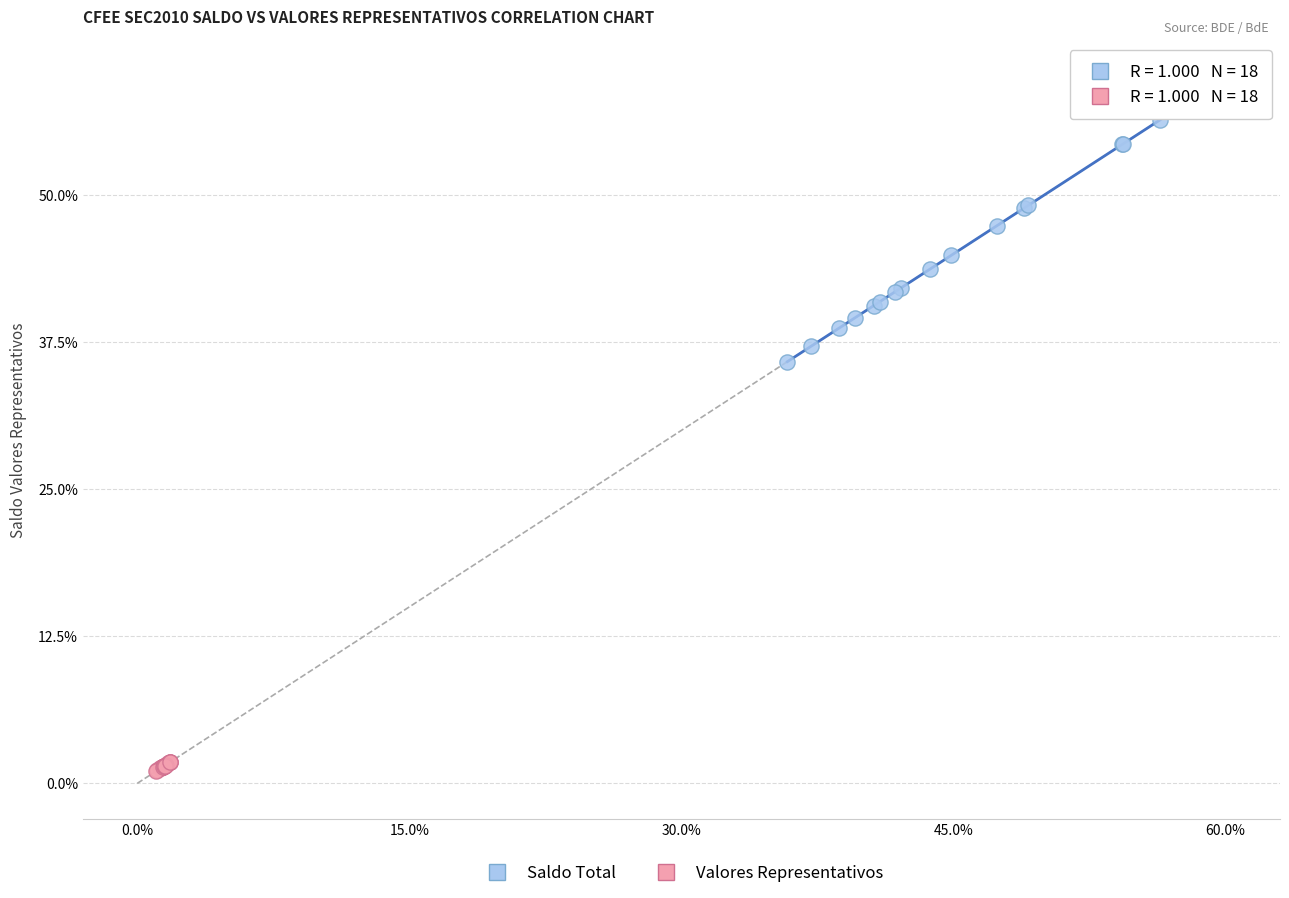

What are all the series names shown in the legend?

Saldo Total, Valores Representativos